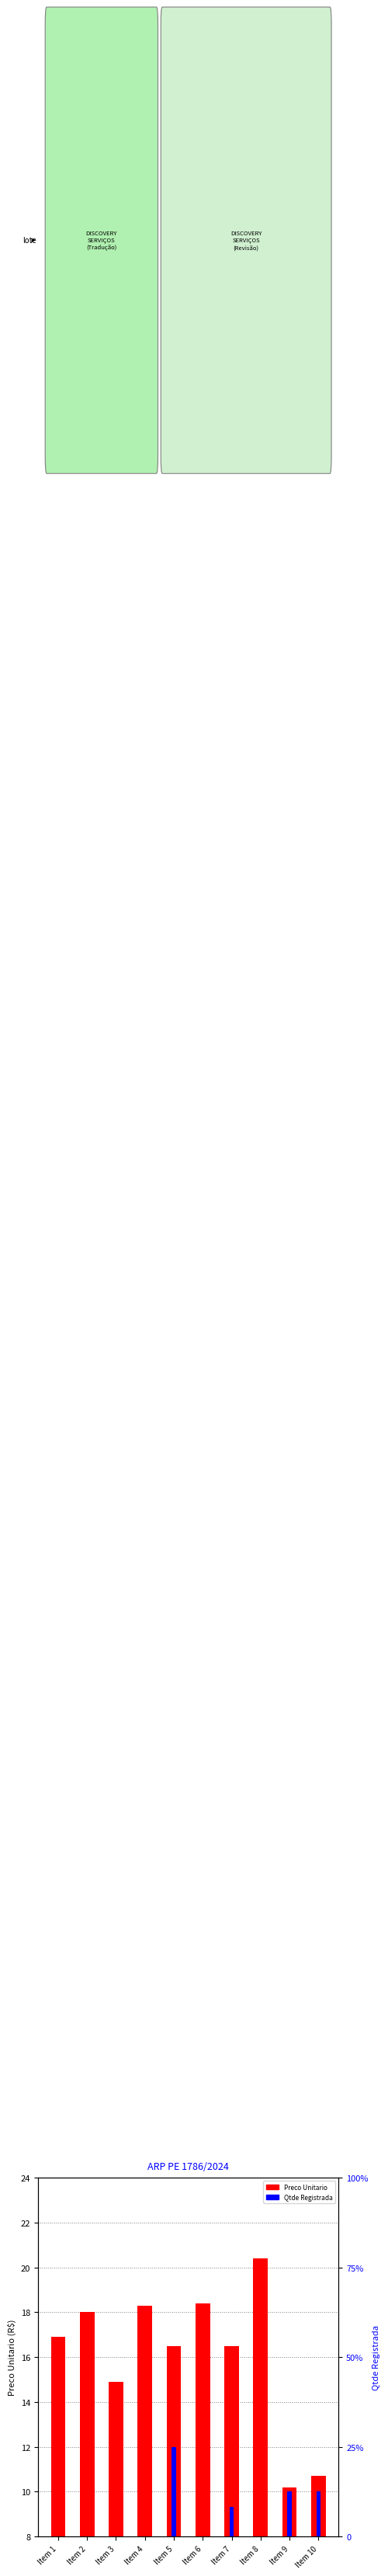

Which label corresponds to the largest value in the chart?

Item 5